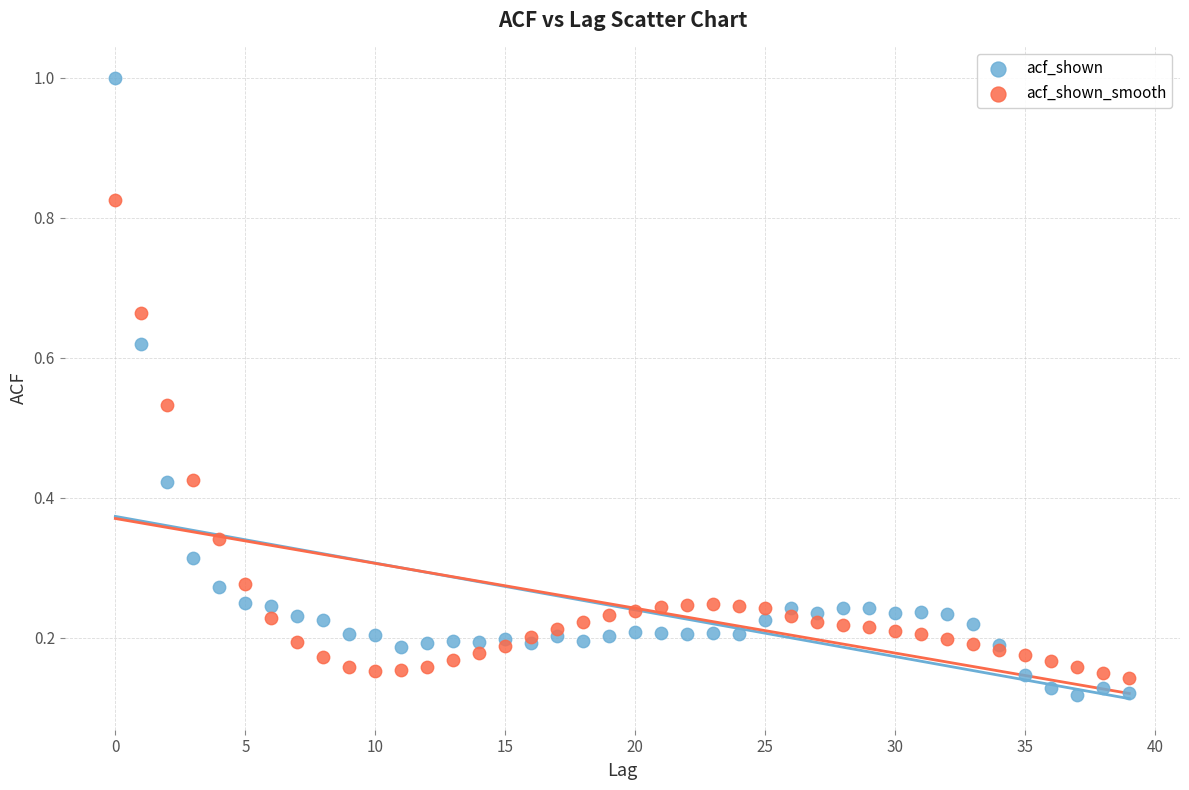

Which series contains the lowest Y value?

acf_shown